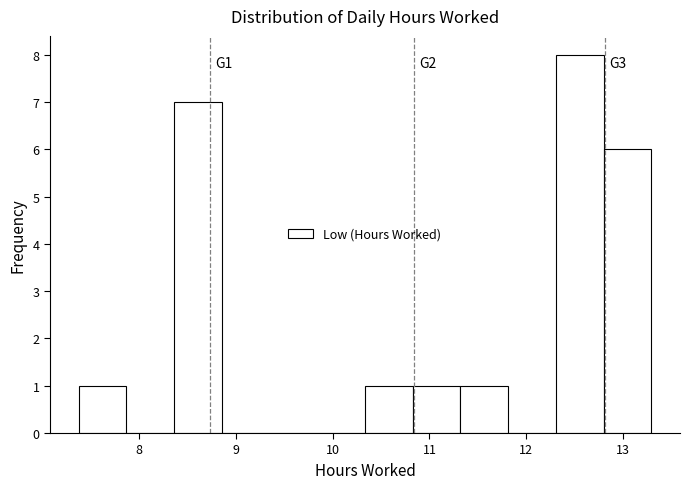

Over which range of the x-axis is the bar tallest?

12.3 to 12.8